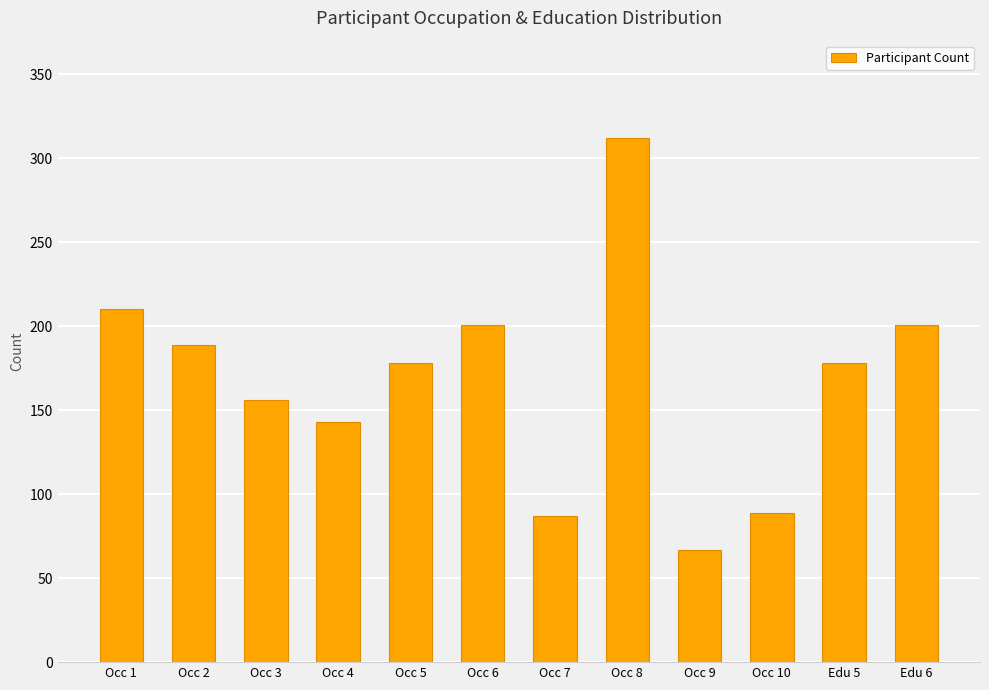

Count the number of data series in this chart.

1